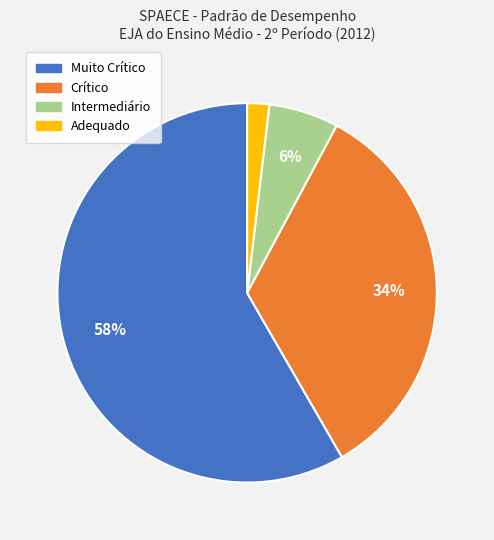

How many slices are in this pie chart?

4